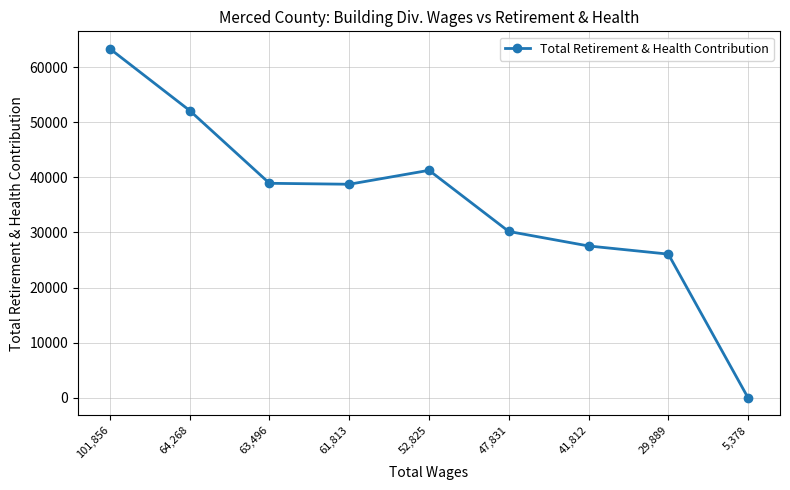

Where is the data nearest to the value 31652?

47,831